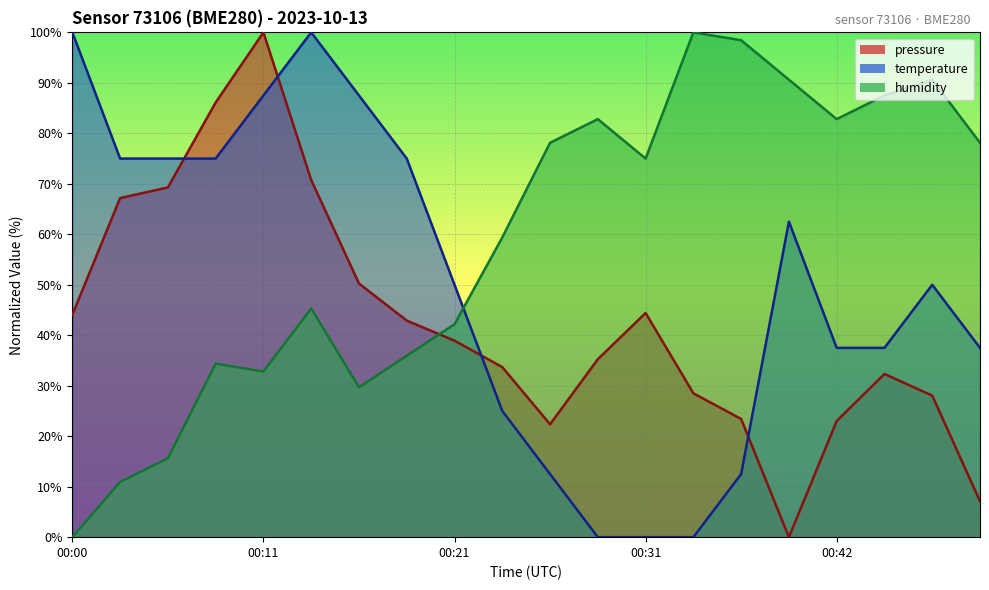

How many distinct data groups are displayed?

3